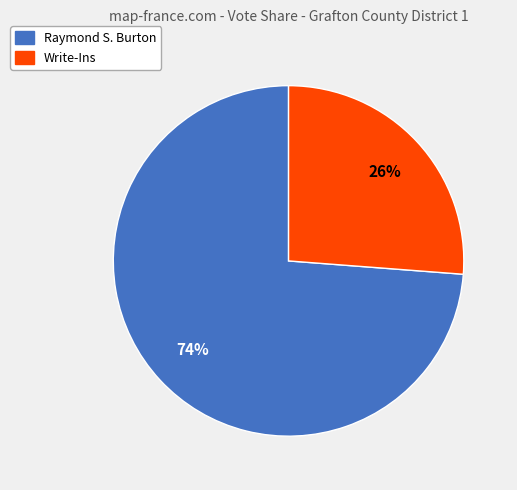

To the nearest percent, what percentage of the pie is Raymond S. Burton?

74%